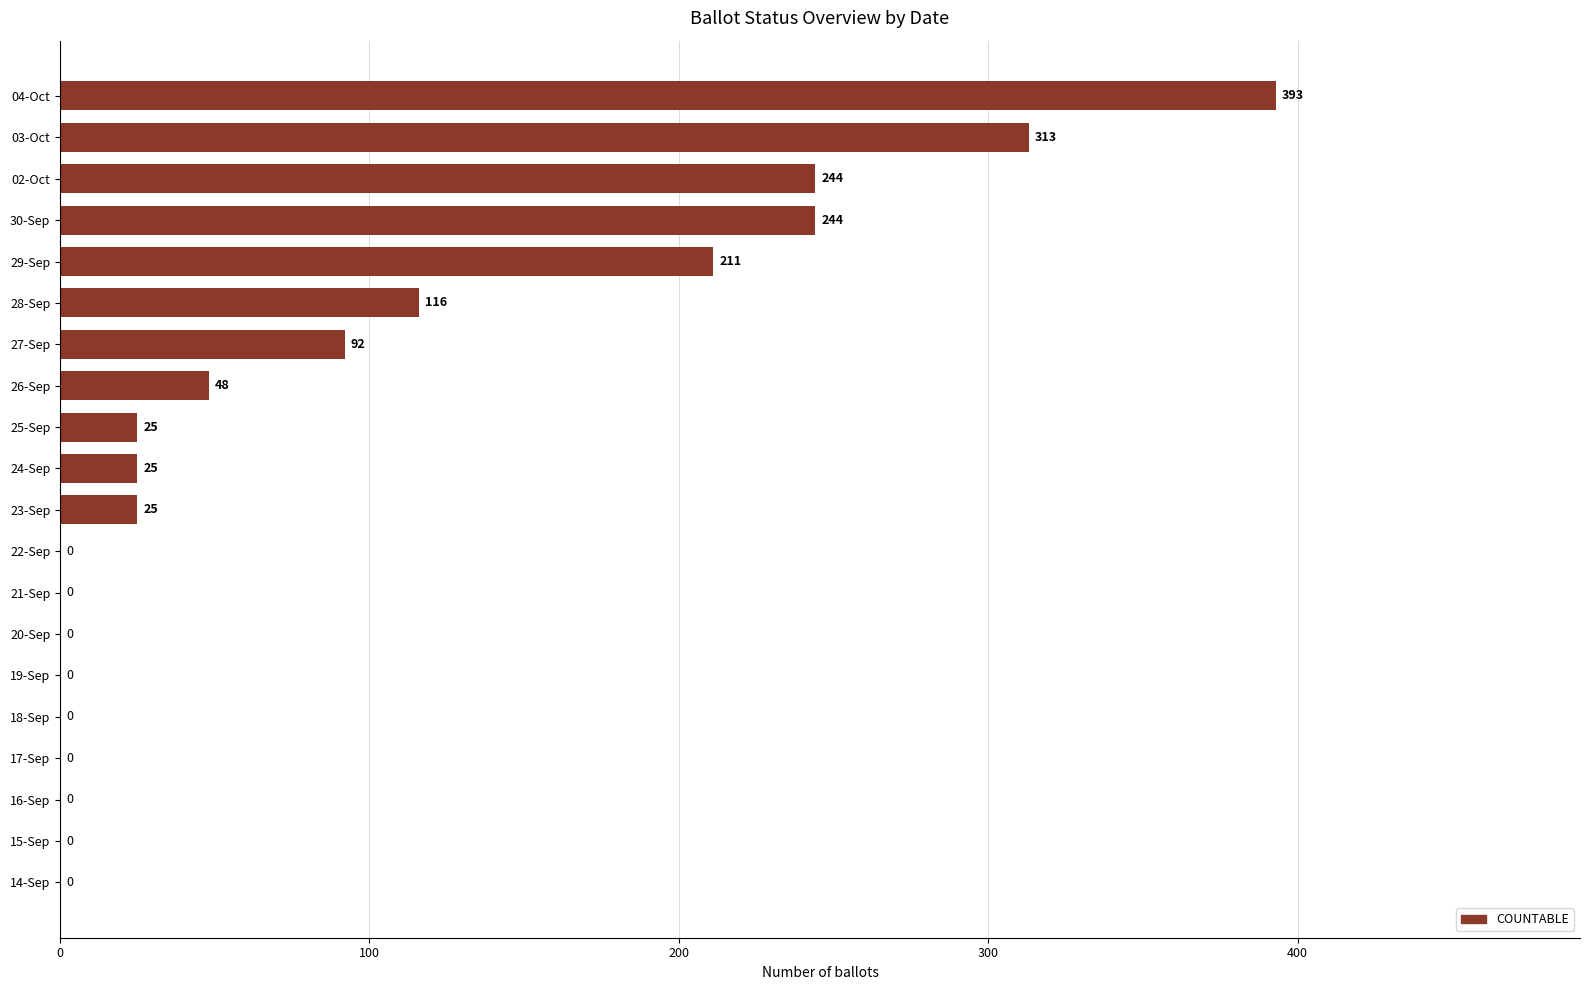

What is the sum of all values?

1736